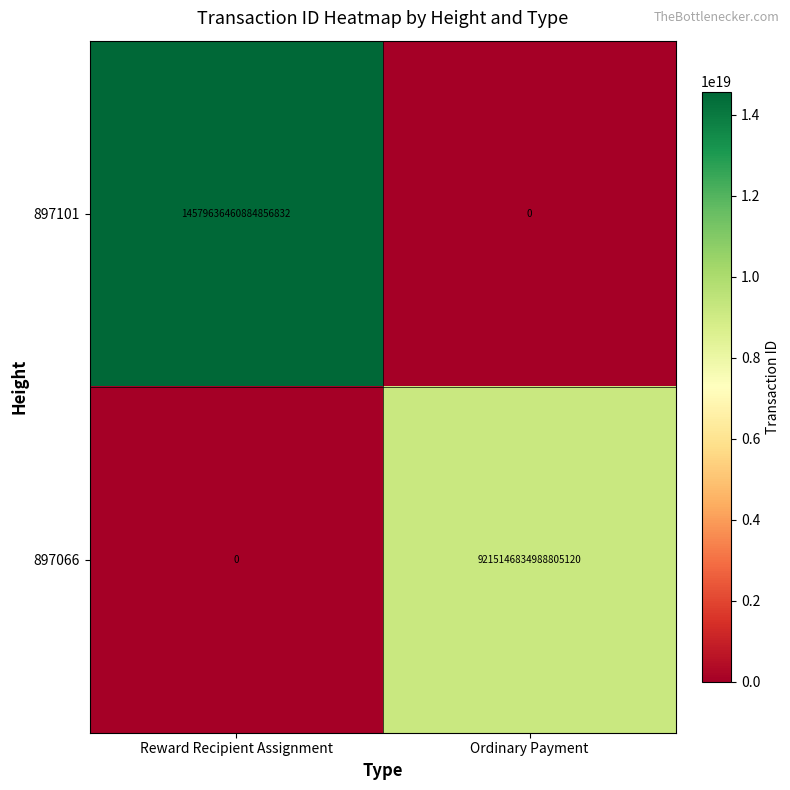

How many series are shown in this chart?

2